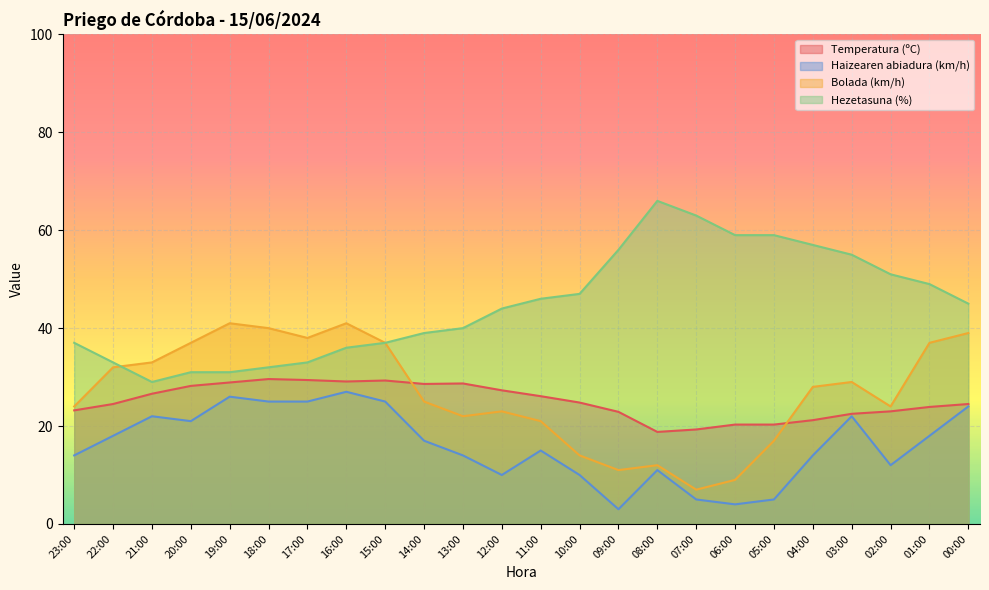

At which category is the sum across all series the highest?

16:00